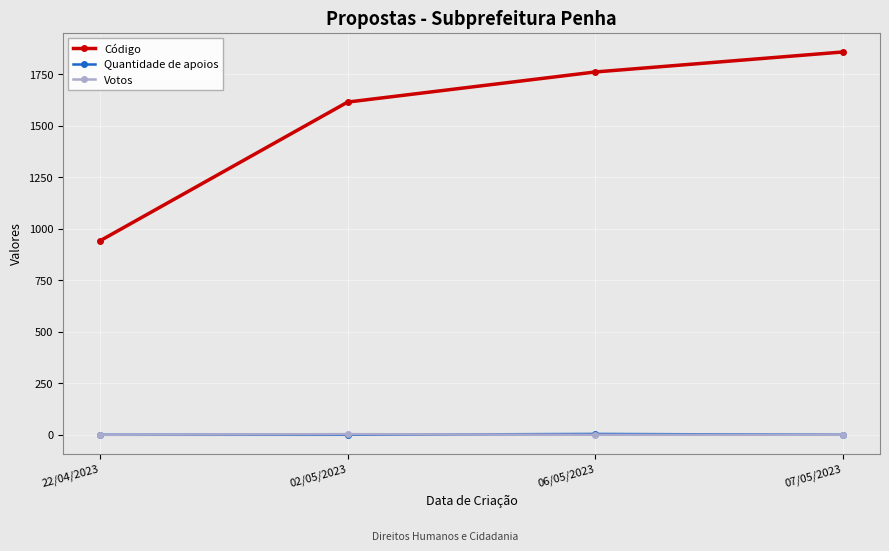

Reading left to right, transcribe all the data shown in this chart.

Código: 22/04/2023=941	02/05/2023=1614	06/05/2023=1760	07/05/2023=1857
Quantidade de apoios: 22/04/2023=0	02/05/2023=0	06/05/2023=4	07/05/2023=0
Votos: 22/04/2023=0	02/05/2023=3	06/05/2023=0	07/05/2023=0